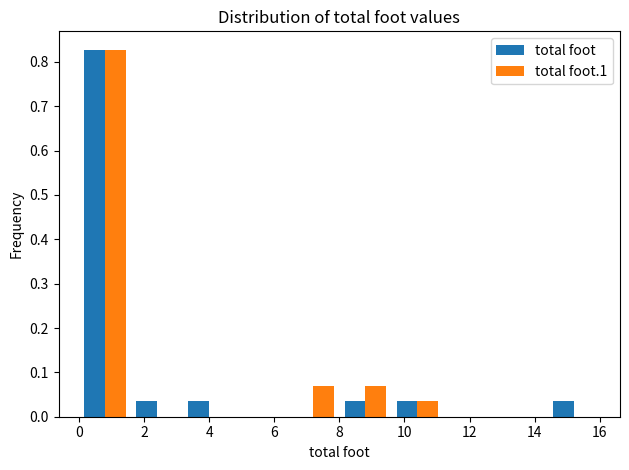

Reading left to right, transcribe this chart: for each range on the x-axis, give the height of each series' bar. The values are not printed on the chart, so give them approximately, as read against the axis.

0.0 to 1.6: total foot=0.83	total foot.1=0.83
1.6 to 3.2: total foot=0.03	total foot.1=0
3.2 to 4.8: total foot=0.03	total foot.1=0
4.8 to 6.4: total foot=0	total foot.1=0
6.4 to 8.0: total foot=0	total foot.1=0.07
8.0 to 9.6: total foot=0.03	total foot.1=0.07
9.6 to 11.2: total foot=0.03	total foot.1=0.03
11.2 to 12.8: total foot=0	total foot.1=0
12.8 to 14.4: total foot=0	total foot.1=0
14.4 to 16.0: total foot=0.03	total foot.1=0